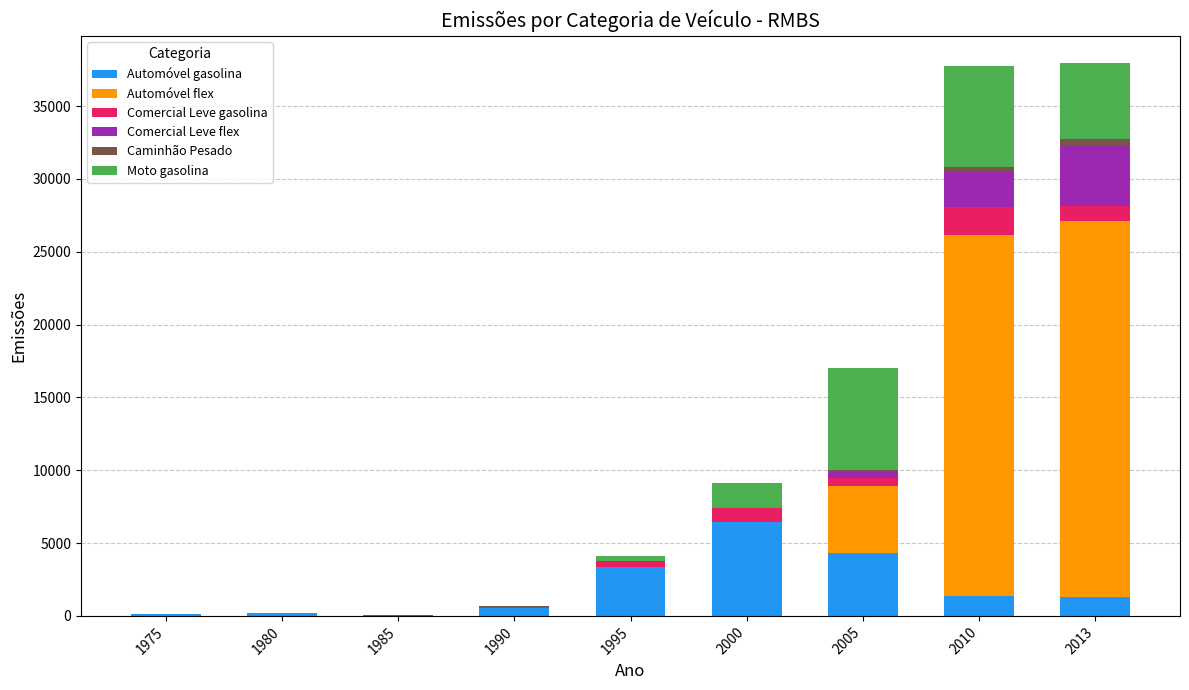

What is the highest value of the Automóvel gasolina series?

6467.1